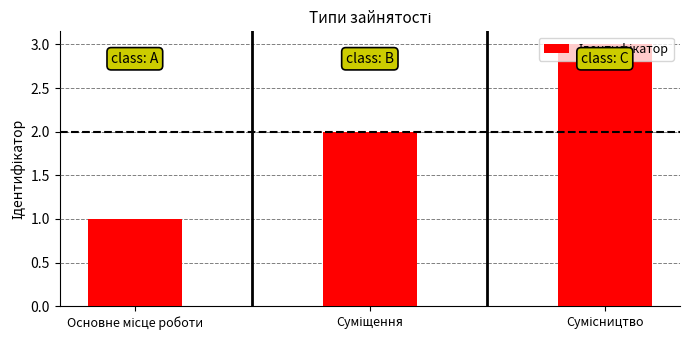

What is the sum of all values?

6